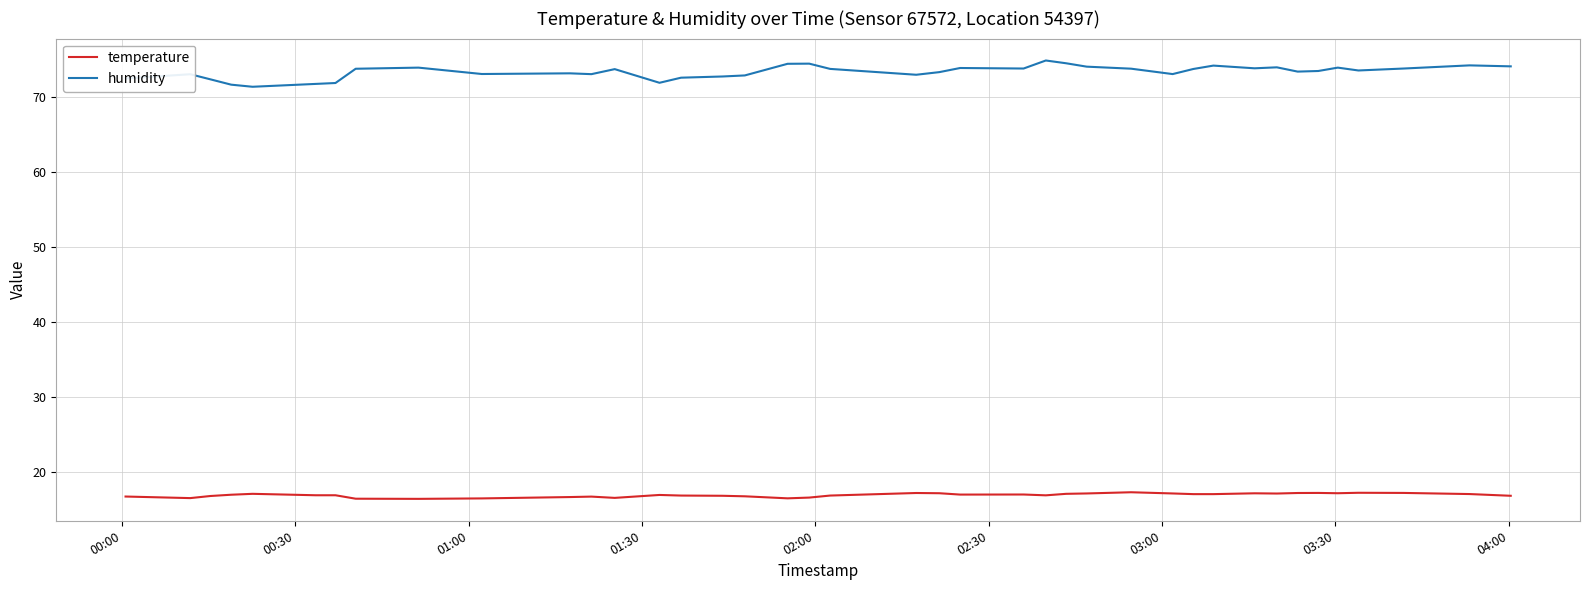

What is the sum of all humidity values?

2932.7